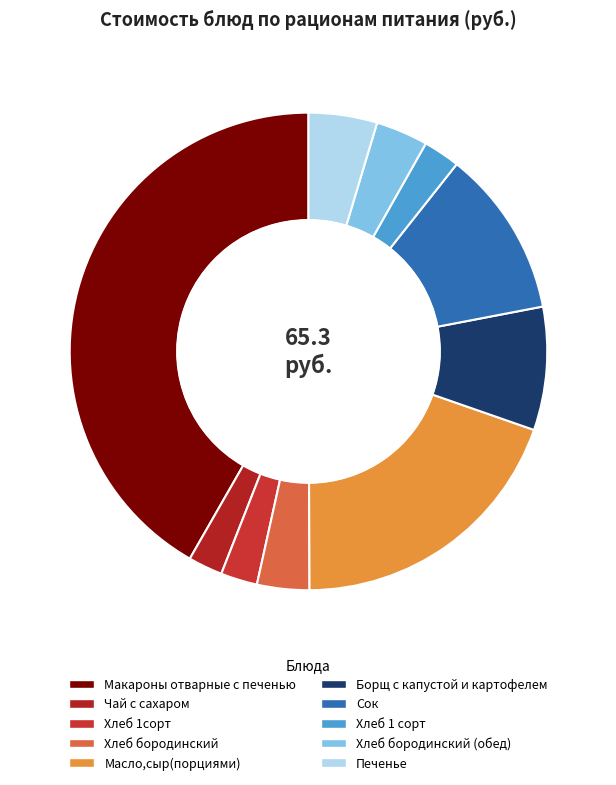

The Масло,сыр(порциями) slice represents 33% of the pie. True or false?

False